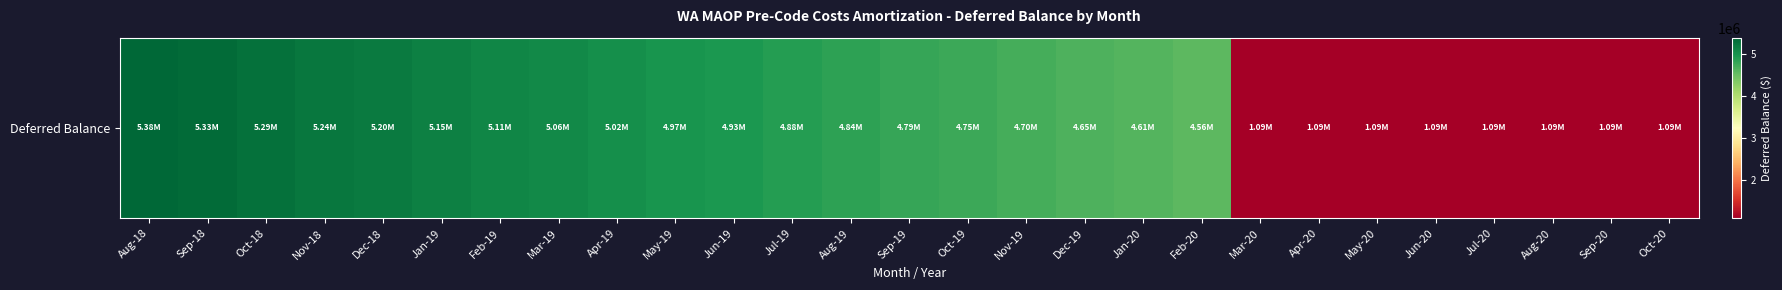

Rank the categories by value from highest to lowest.

Aug-18, Sep-18, Oct-18, Nov-18, Dec-18, Jan-19, Feb-19, Mar-19, Apr-19, May-19, Jun-19, Jul-19, Aug-19, Sep-19, Oct-19, Nov-19, Dec-19, Jan-20, Feb-20, Mar-20, Apr-20, May-20, Jun-20, Jul-20, Aug-20, Sep-20, Oct-20